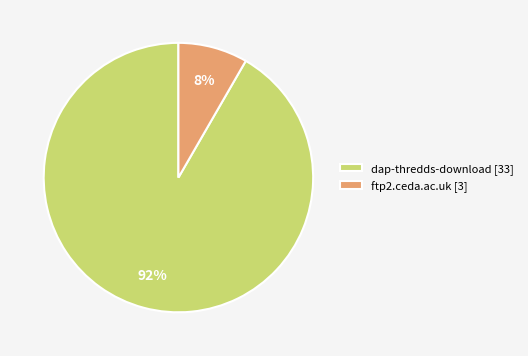

Which category has the smallest portion of the pie?

ftp2.ceda.ac.uk